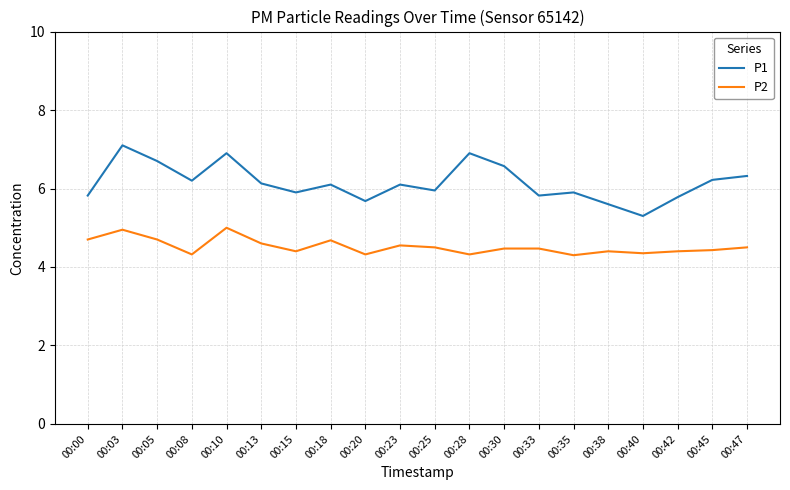

What is the maximum value shown in the chart?

7.1